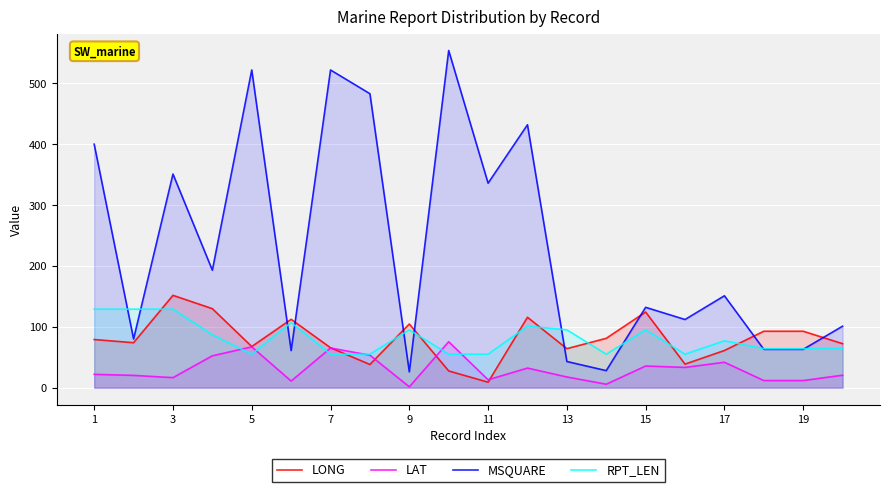

In LONG, how many points are higher than both neighbors (excluding endpoints)?

5